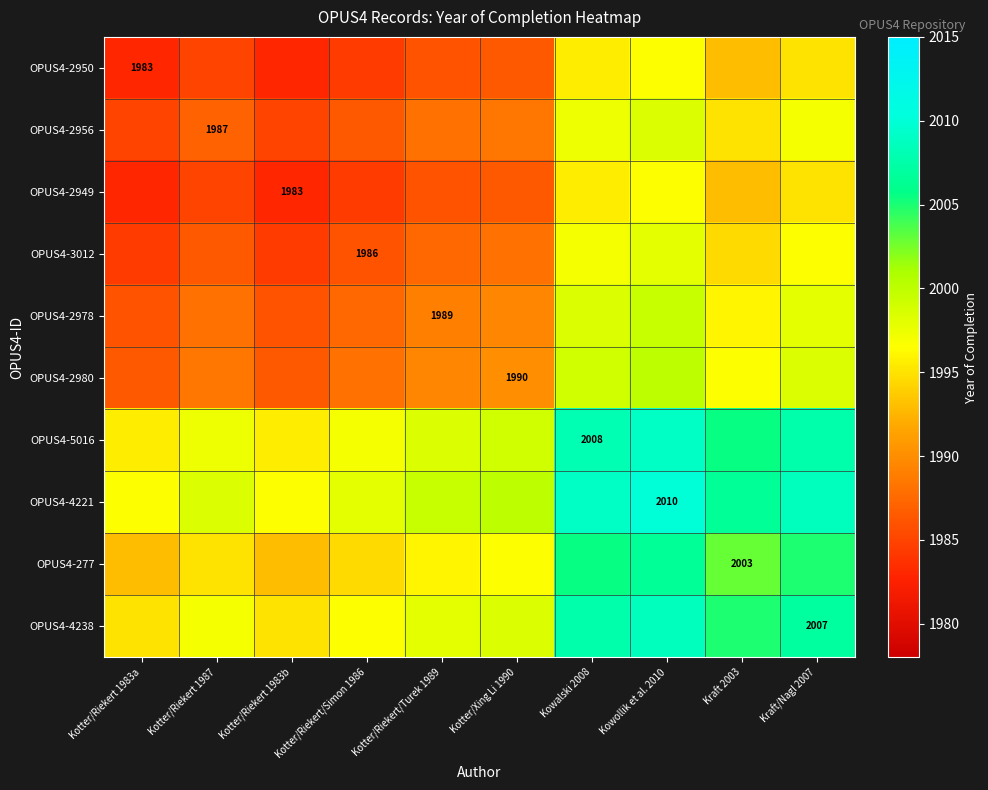

At which category does the chart reach its minimum across all series?

Kotter/Riekert 1983a